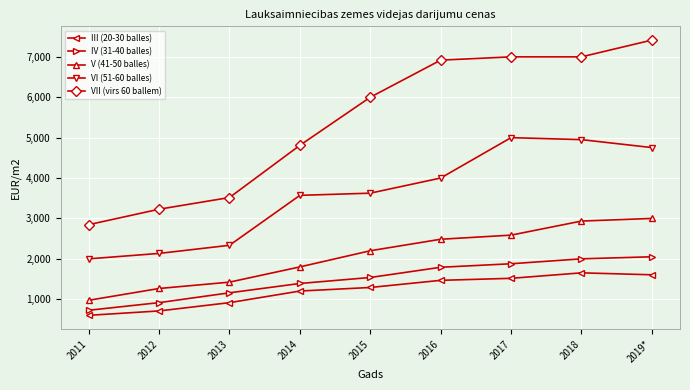

Rank the categories by V (41-50 balles) value from highest to lowest.

2019*, 2018, 2017, 2016, 2015, 2014, 2013, 2012, 2011